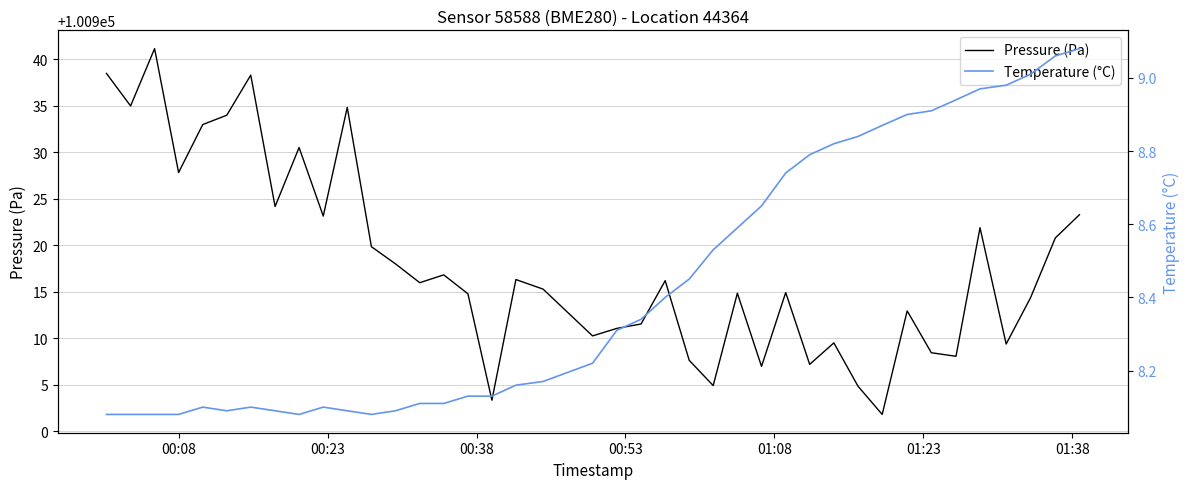

True or false: Pressure (Pa) and Temperature (°C) cross at least once.

False